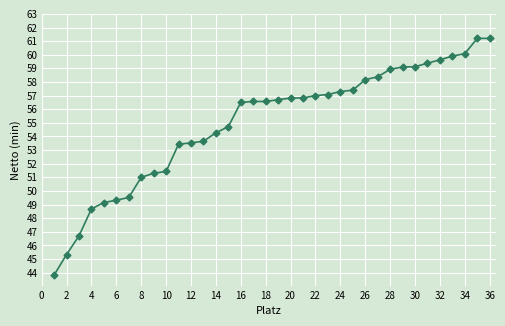

What is the smallest value displayed?

43.8